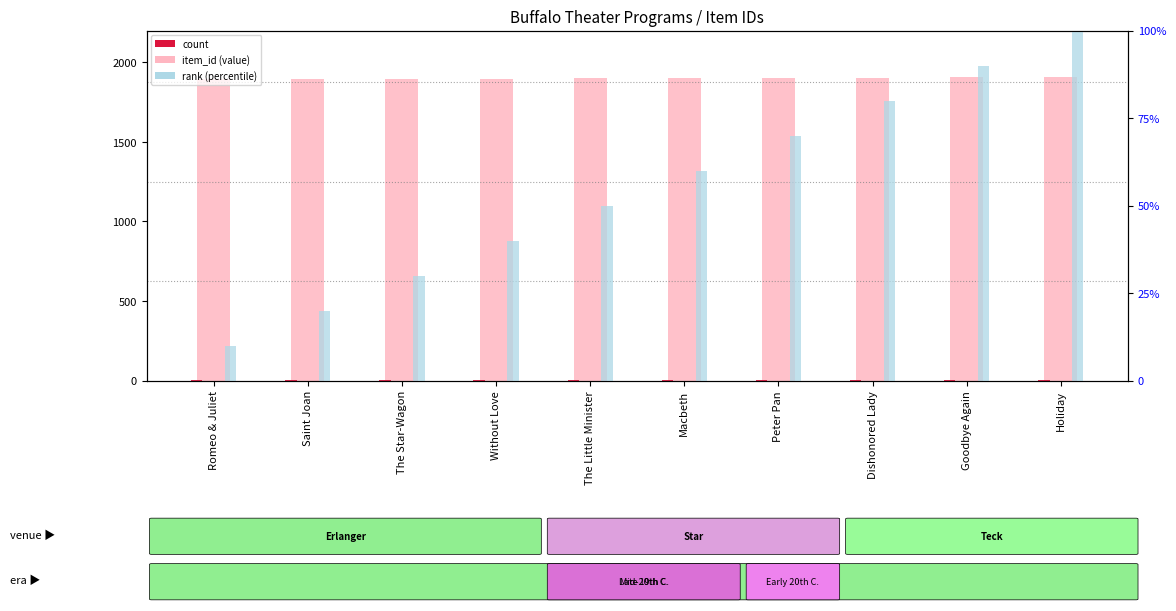

Reading right to left, list all the values displayed in this chart.

item_id (value): 1906	1905	1904	1902	1901	1900	1897	1896	1895	1894
count: 1	1	1	1	1	1	1	1	1	1
rank (percentile): 100	90	80	70	60	50	40	30	20	10